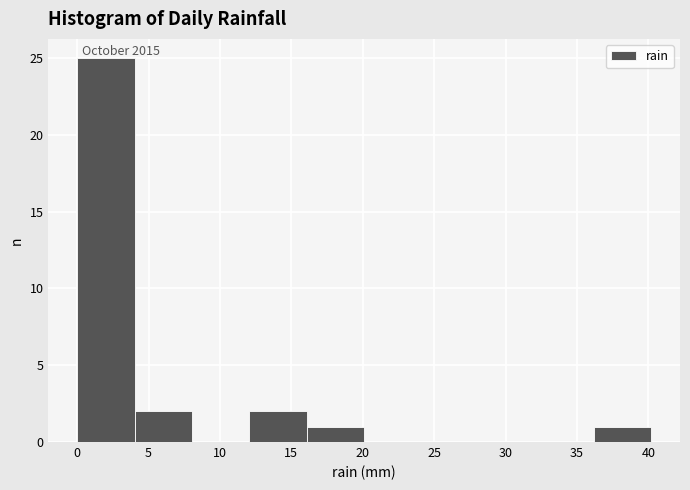

What is the height of the bar covering 12 to 16 on the x-axis? Neither the bar edges nor the heights are printed on the chart, so give them approximately, as read against the axes.

2